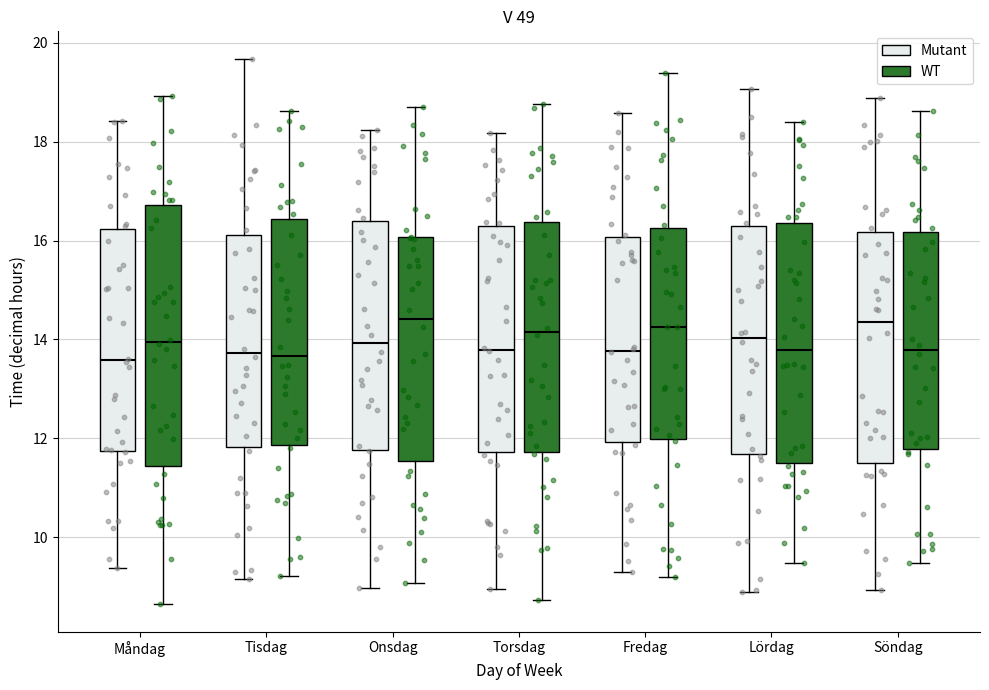

Reading left to right, transcribe this box plot: for each box, give where its median line is, the range the box spans, and where its two whiskers end, as read against the y-axis. The values are not printed on the chart, so give them approximately, as read against the axis.

Måndag (Mutant): median 13.6, box 11.8 to 16.2, whiskers 9.4 to 18.4
Måndag (WT): median 14.0, box 11.4 to 16.8, whiskers 8.6 to 19.0
Tisdag (Mutant): median 13.8, box 11.8 to 16.2, whiskers 9.2 to 19.6
Tisdag (WT): median 13.6, box 11.8 to 16.4, whiskers 9.2 to 18.6
Onsdag (Mutant): median 14.0, box 11.8 to 16.4, whiskers 9.0 to 18.2
Onsdag (WT): median 14.4, box 11.6 to 16.0, whiskers 9.0 to 18.6
Torsdag (Mutant): median 13.8, box 11.8 to 16.2, whiskers 9.0 to 18.2
Torsdag (WT): median 14.2, box 11.8 to 16.4, whiskers 8.8 to 18.8
Fredag (Mutant): median 13.8, box 12.0 to 16.0, whiskers 9.2 to 18.6
Fredag (WT): median 14.2, box 12.0 to 16.2, whiskers 9.2 to 19.4
Lördag (Mutant): median 14.0, box 11.6 to 16.2, whiskers 8.8 to 19.0
Lördag (WT): median 13.8, box 11.4 to 16.4, whiskers 9.4 to 18.4
Söndag (Mutant): median 14.4, box 11.6 to 16.2, whiskers 9.0 to 18.8
Söndag (WT): median 13.8, box 11.8 to 16.2, whiskers 9.4 to 18.6